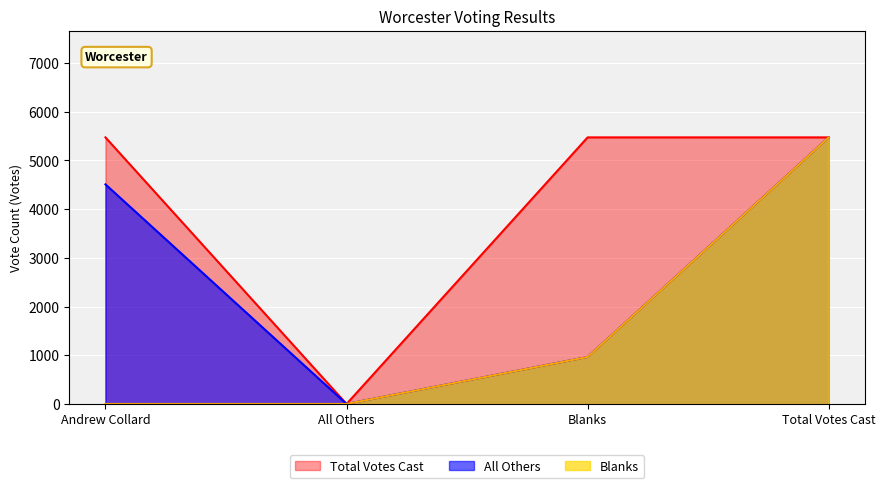

Between which two adjacent categories do Blanks and All Others first intersect?

Worcester - Andrew Collard and Worcester - All Others